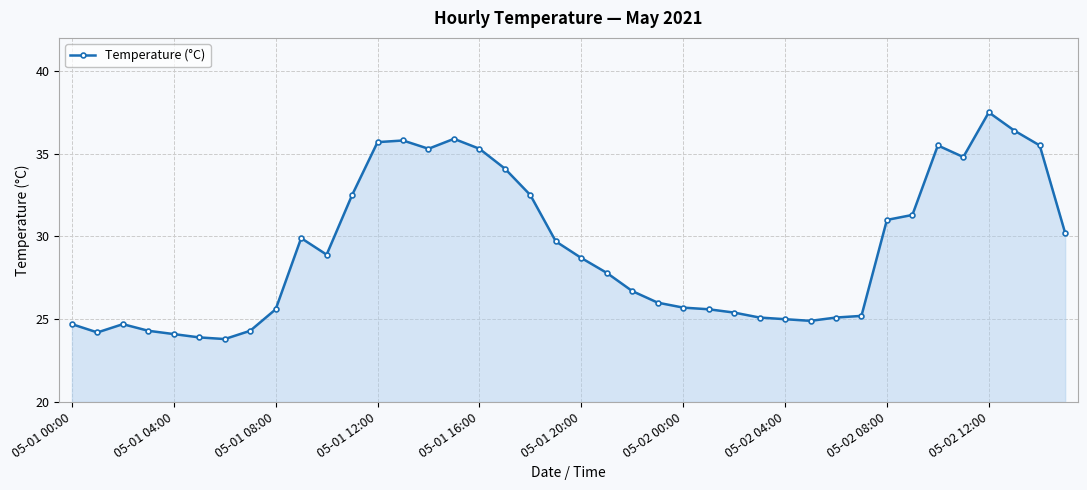

What is the smallest value displayed?

23.8